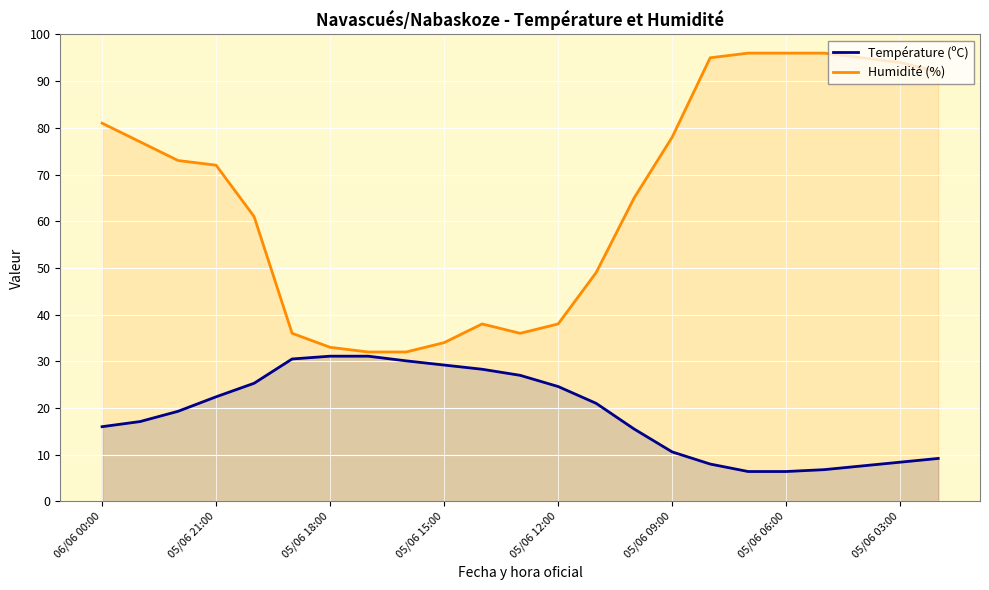

True or false: Température (ºC) and Humidité (%) intersect in this chart.

False